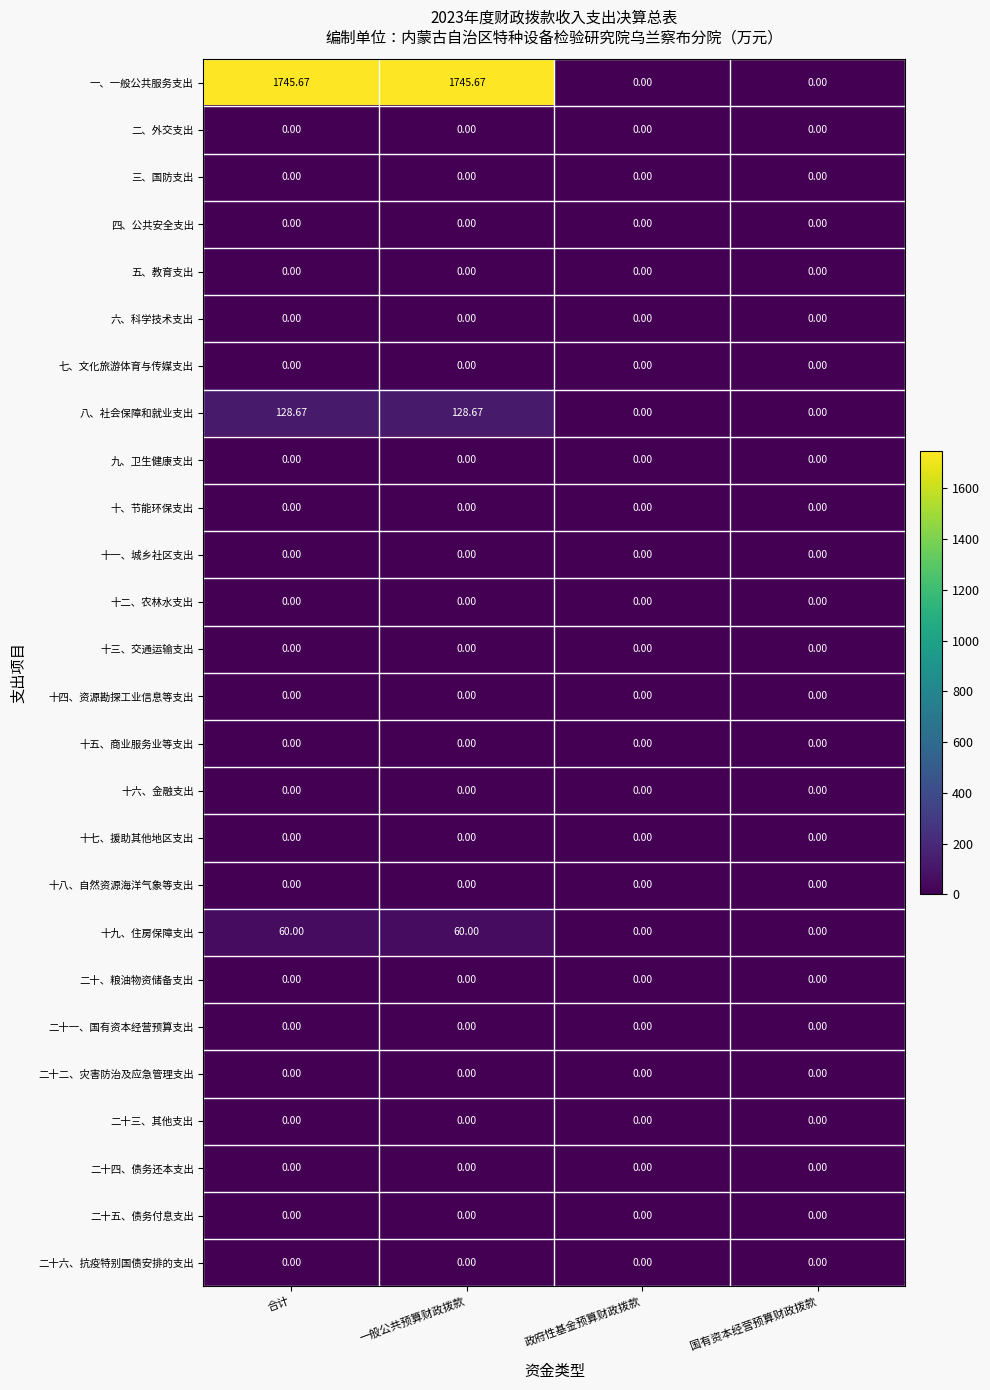

Which series has the largest total across all categories?

一、一般公共服务支出